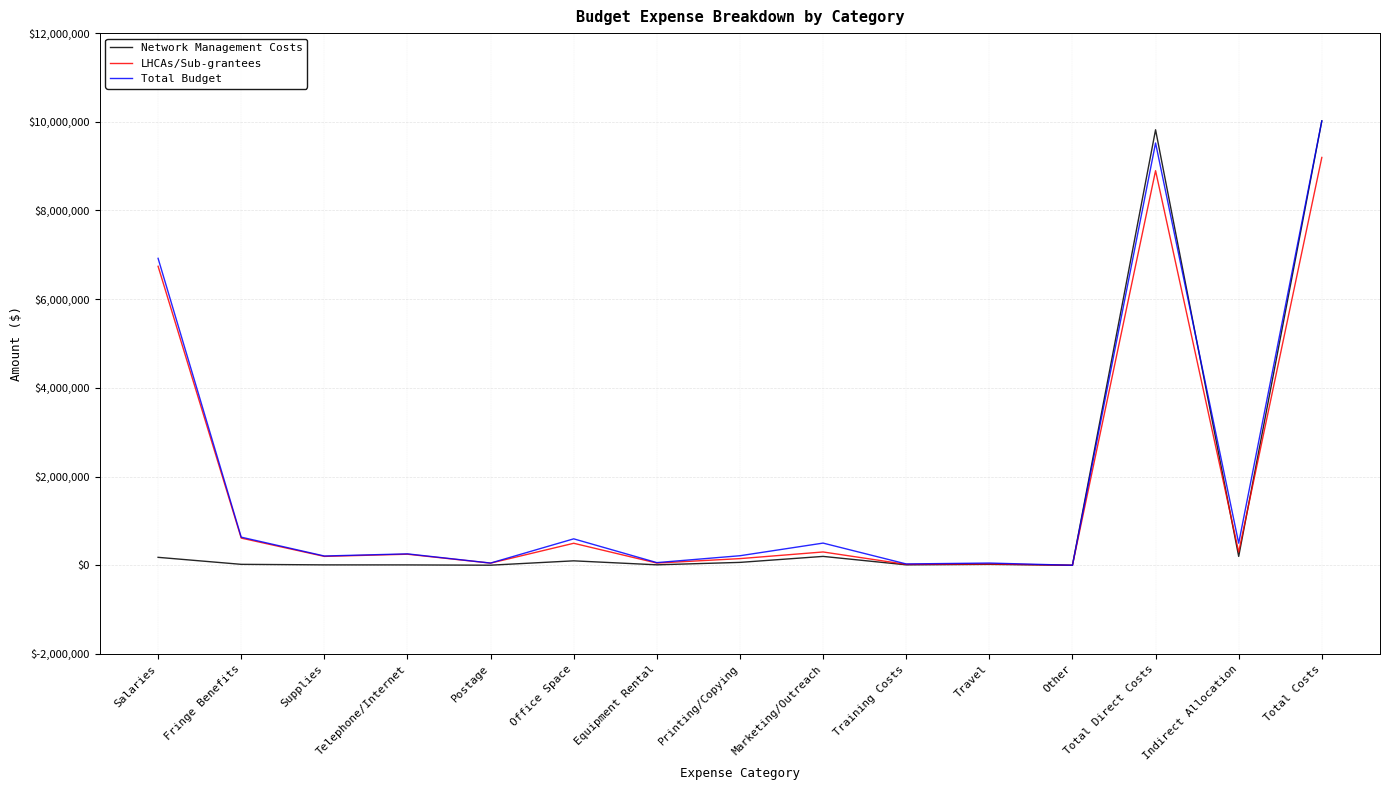

The value of LHCAs/Sub-grantees at Other is 0. True or false?

True